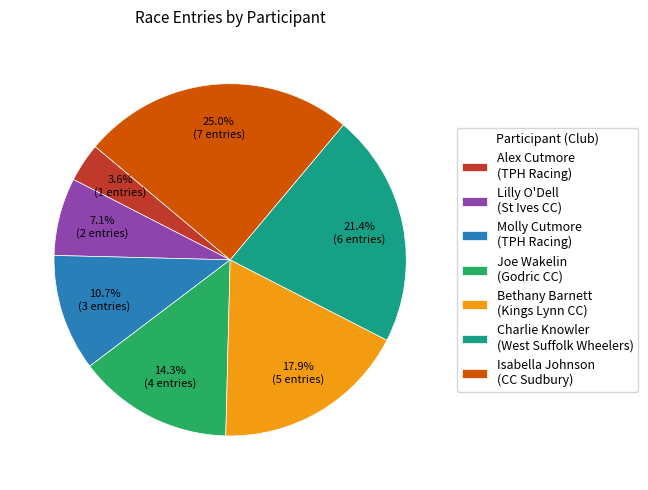

Count the number of slices in the pie.

7